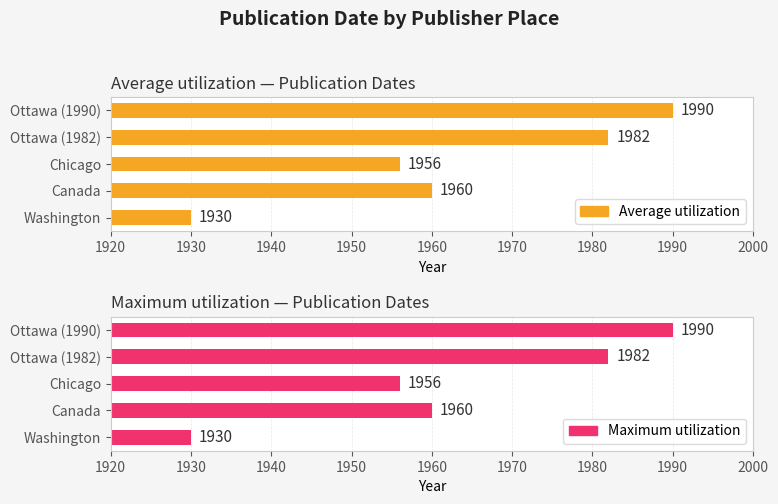

Reading left to right, list all the values displayed in this chart.

Average utilization: 1930	1960	1956	1982	1990
Maximum utilization: 1930	1960	1956	1982	1990